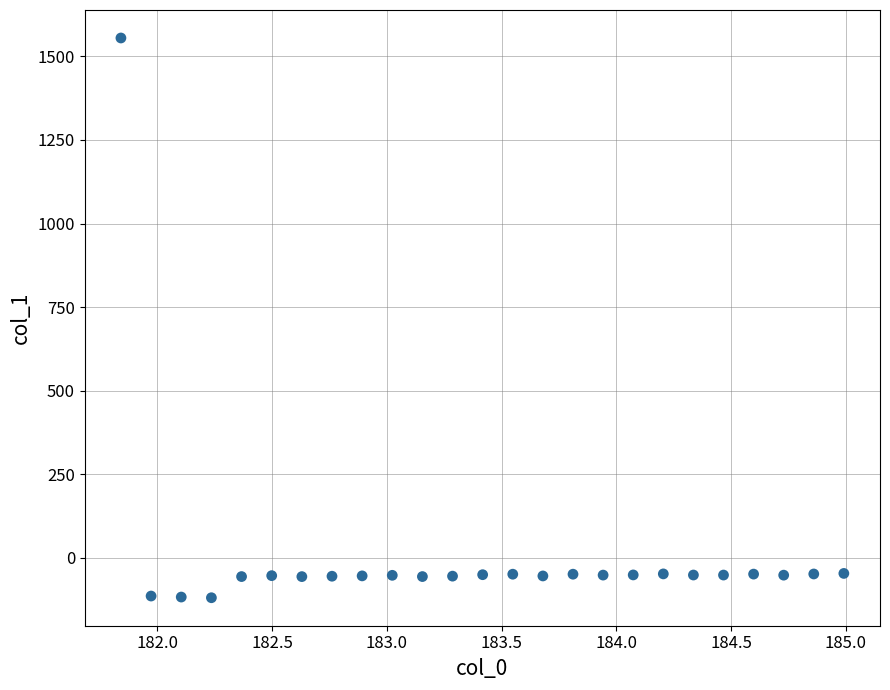

What is the range of Y values (max minus min)?

1674.3